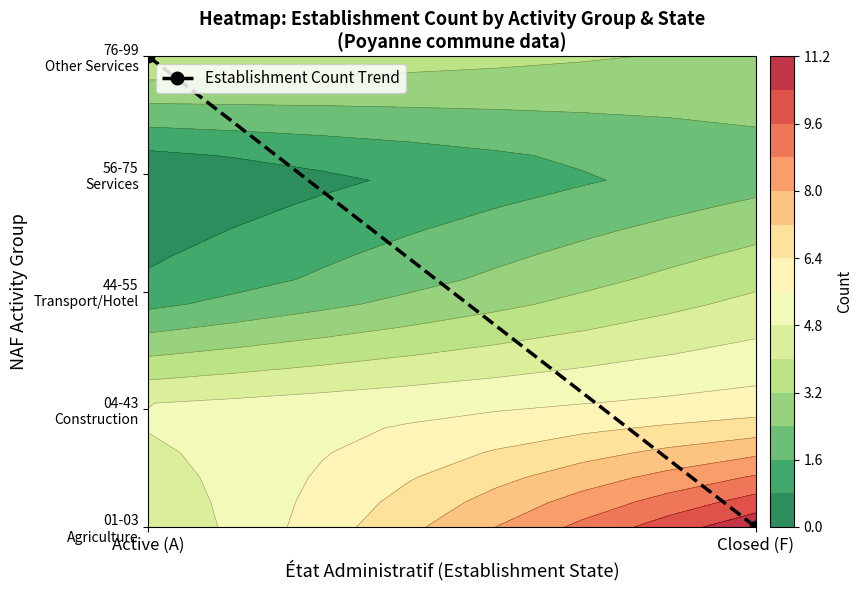

How many data points does each series have?

2